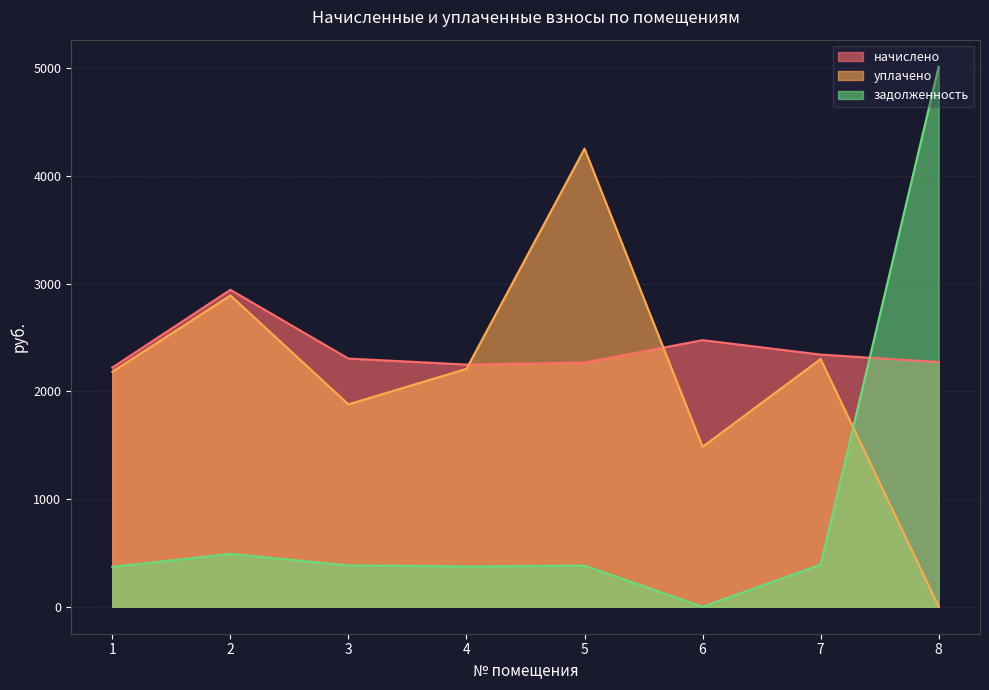

Which has a higher value, 4 or 1?

4